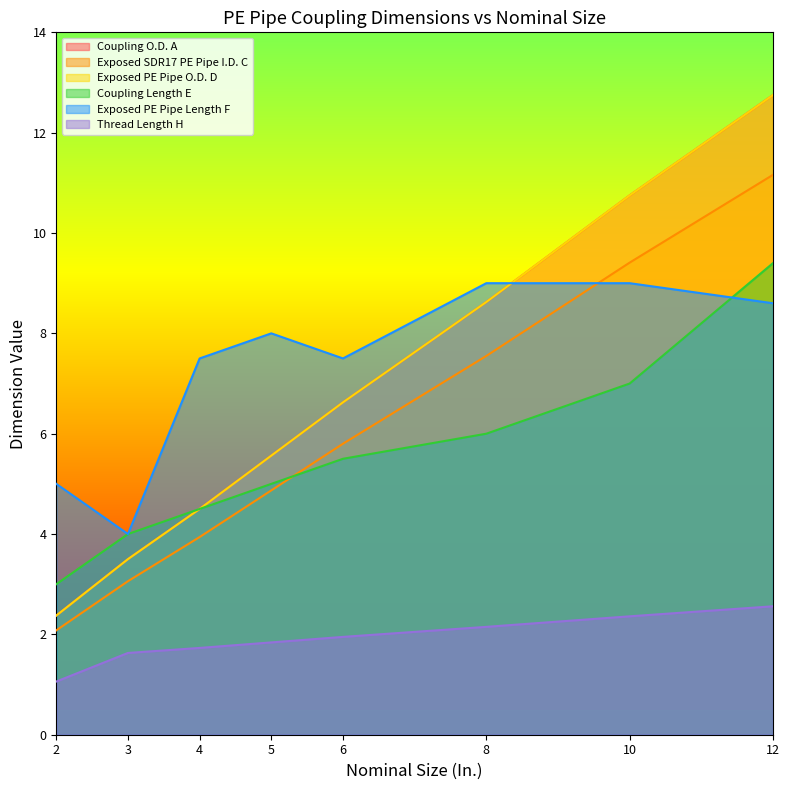

What is the difference between the Exposed PE Pipe Length F values at 3 and 2?

1.0